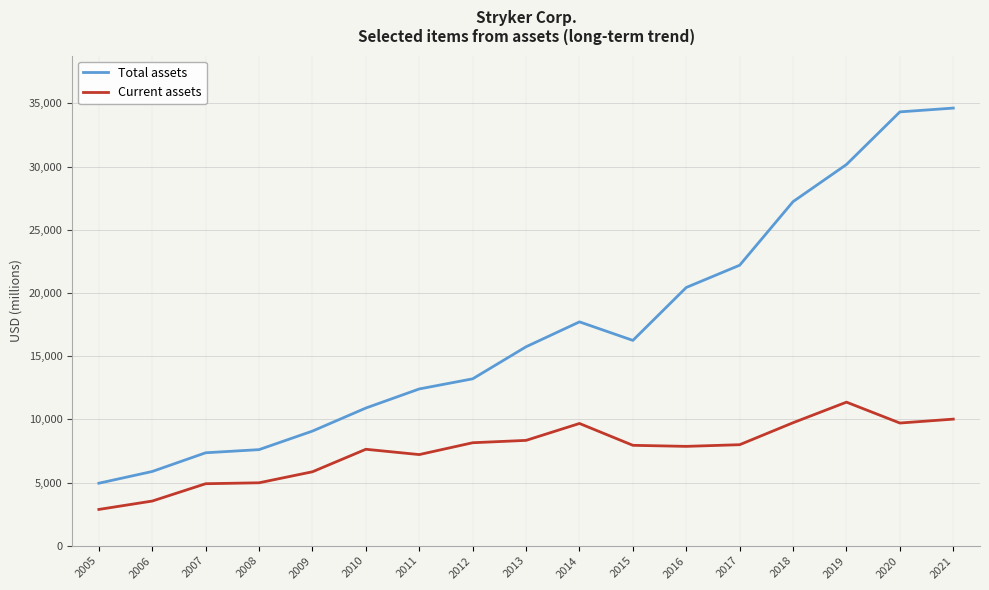

What is the difference between the highest and lowest values at 2010?

3264